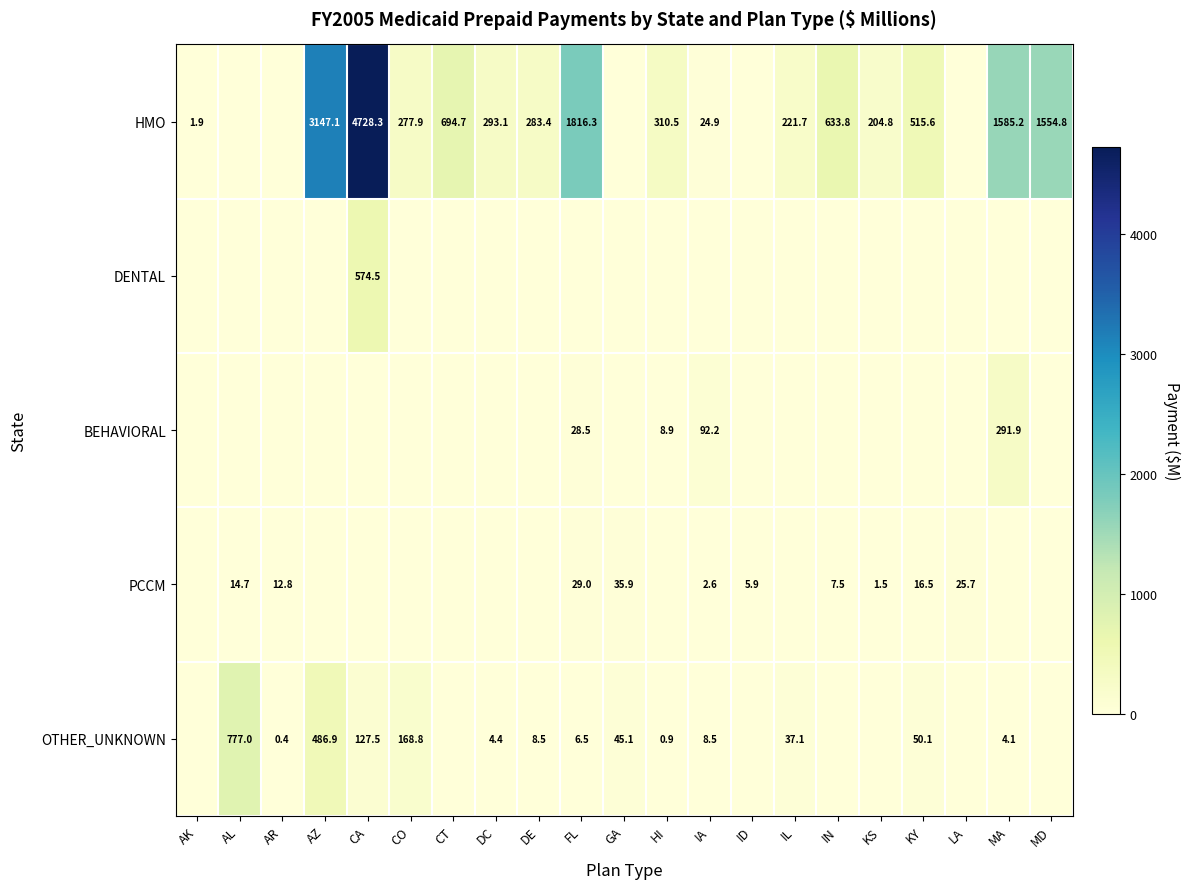

Is the value of BEHAVIORAL at MA greater than the value of HMO at MD?

No